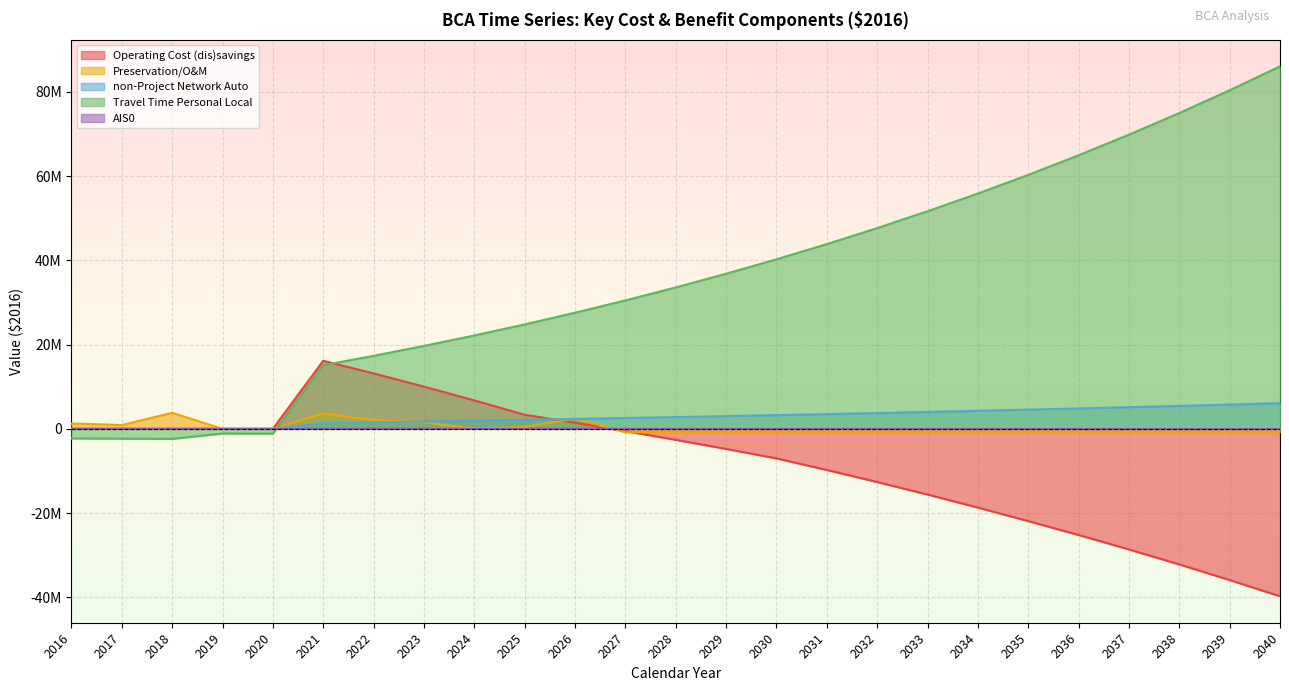

Between 2019 and 2039, which series saw the biggest shift?

Travel Time Personal Local